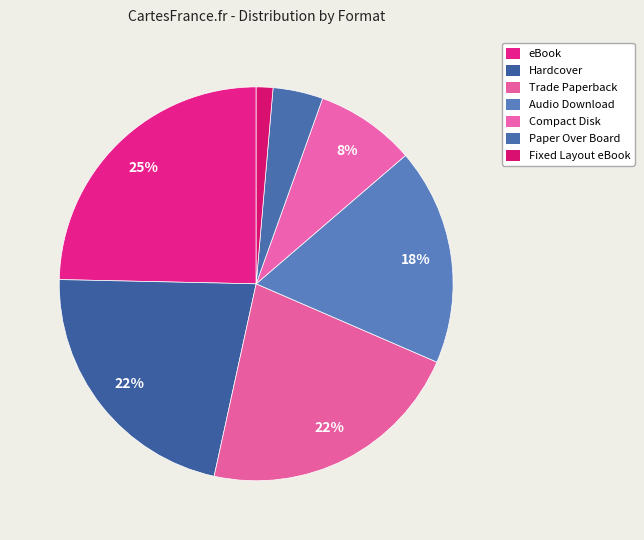

Which has a higher value, Audio Download or eBook?

eBook